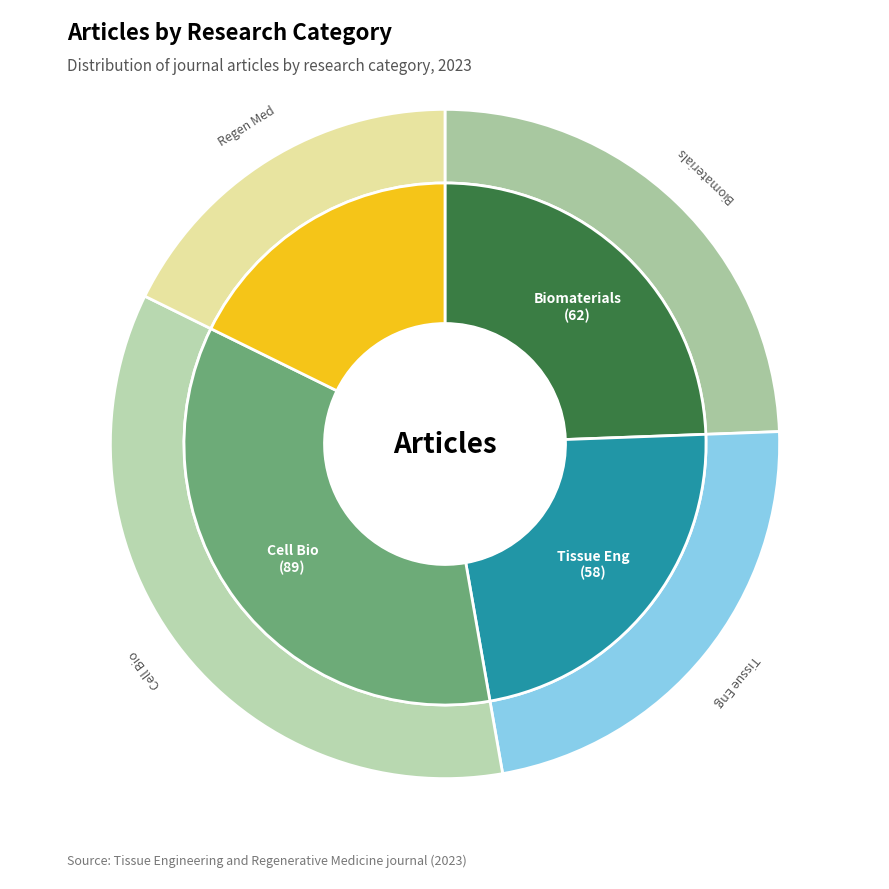

Is there a majority slice in this chart?

No